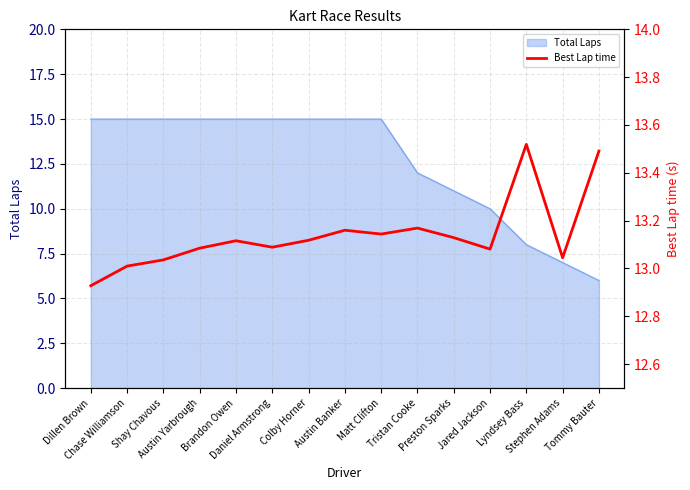

Rank the categories by value from lowest to highest.

Dillen Brown, Chase Williamson, Shay Chavous, Stephen Adams, Jared Jackson, Austin Yarbrough, Daniel Armstrong, Brandon Owen, Colby Horner, Preston Sparks, Matt Clifton, Austin Banker, Tristan Cooke, Tommy Bauter, Lyndsey Bass